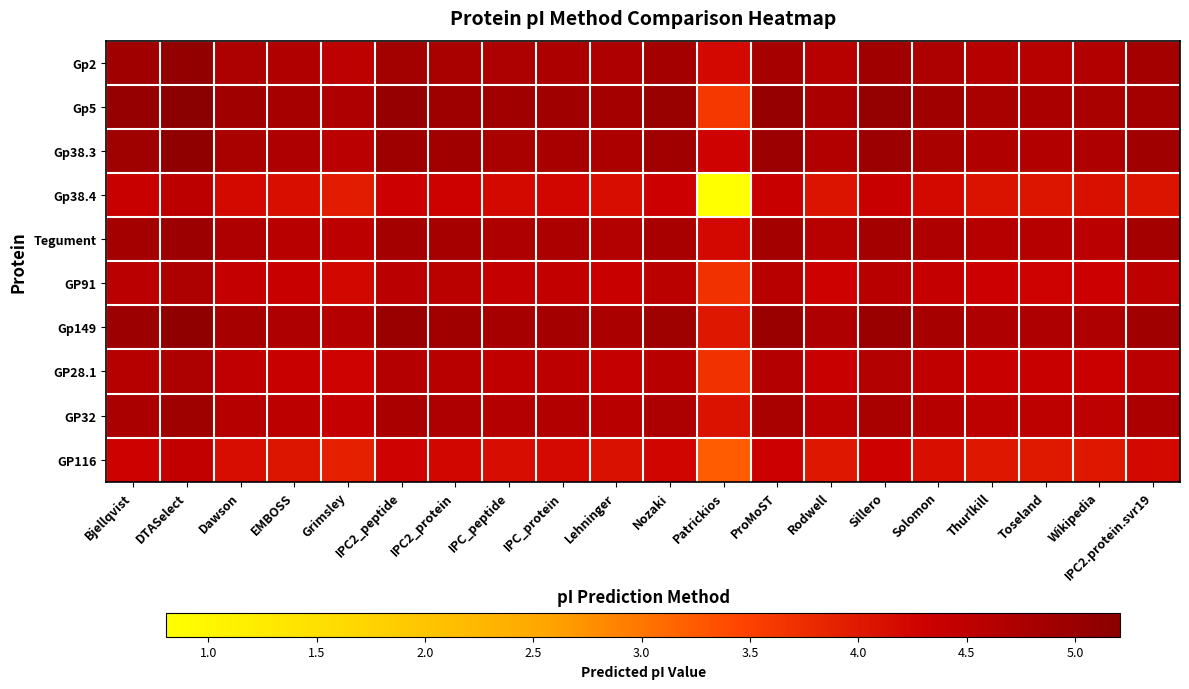

What is the difference between the highest and lowest values at Grimsley?

0.8